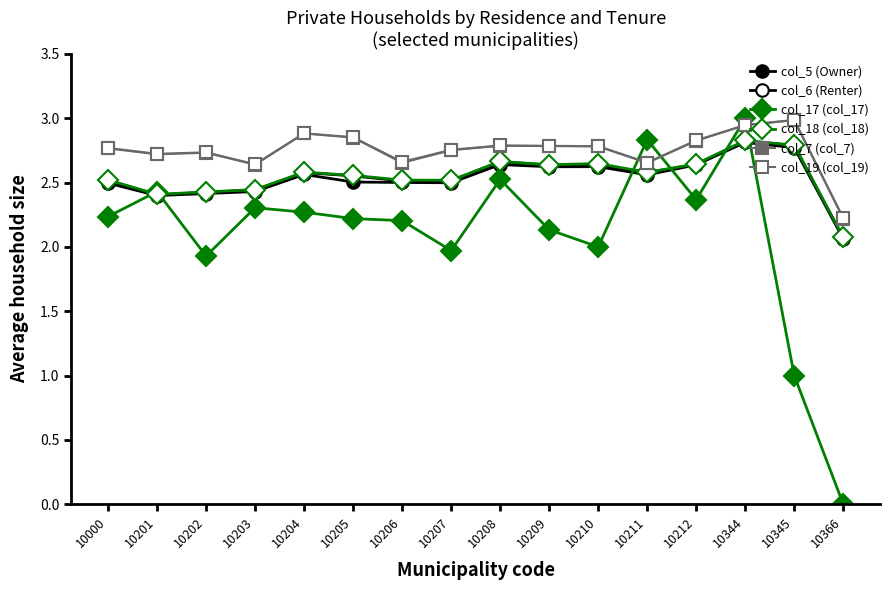

Which series has the largest range (max minus min)?

col_17 (col_17)